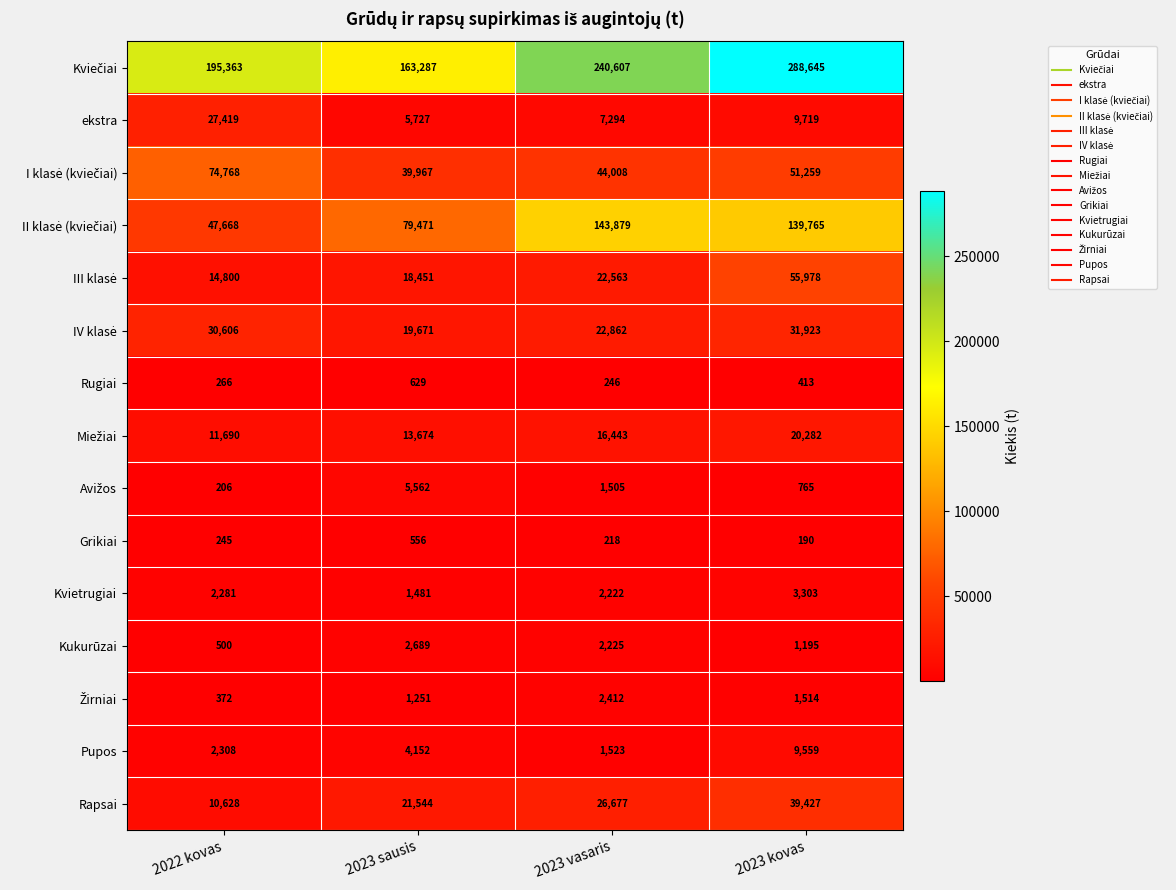

Count the number of categories in the chart.

4